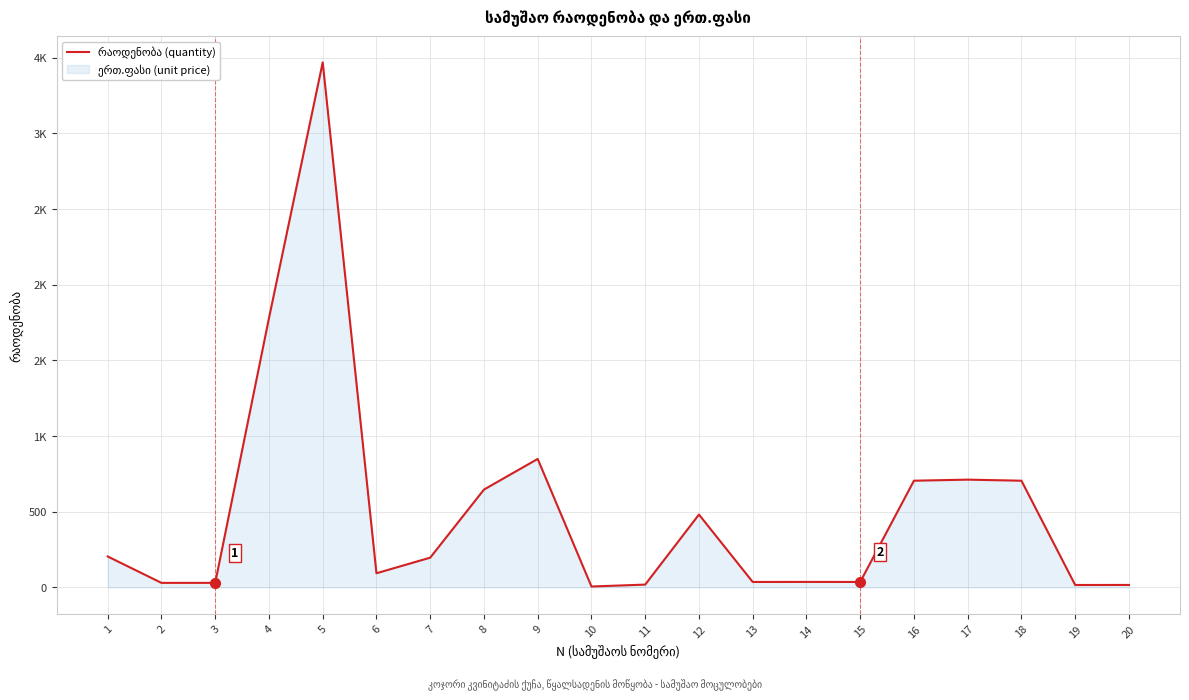

Where is the first local maximum?

5